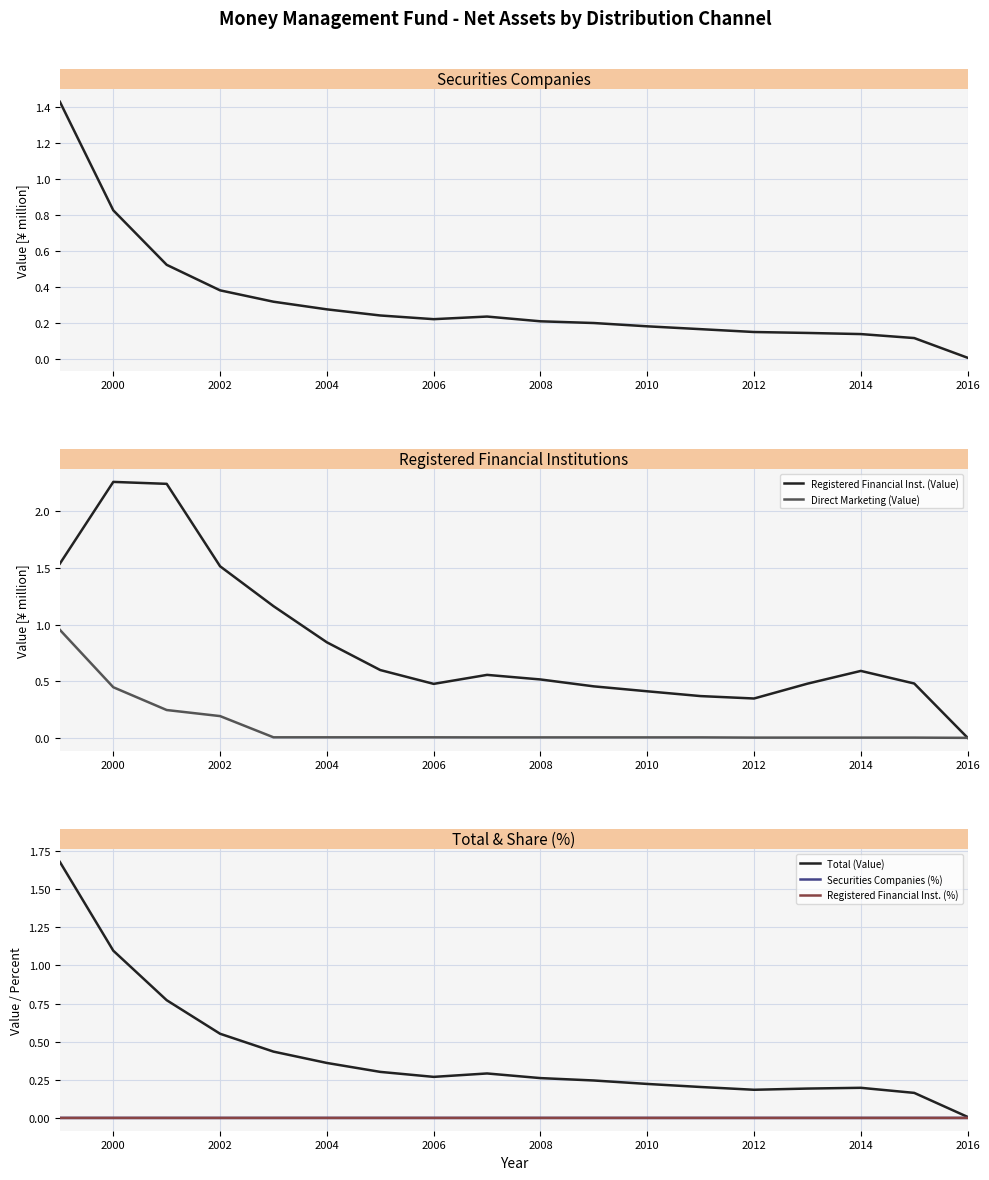

What is the difference between the Registered Financial Inst. (%) values at 2002 and 2016?

26.9